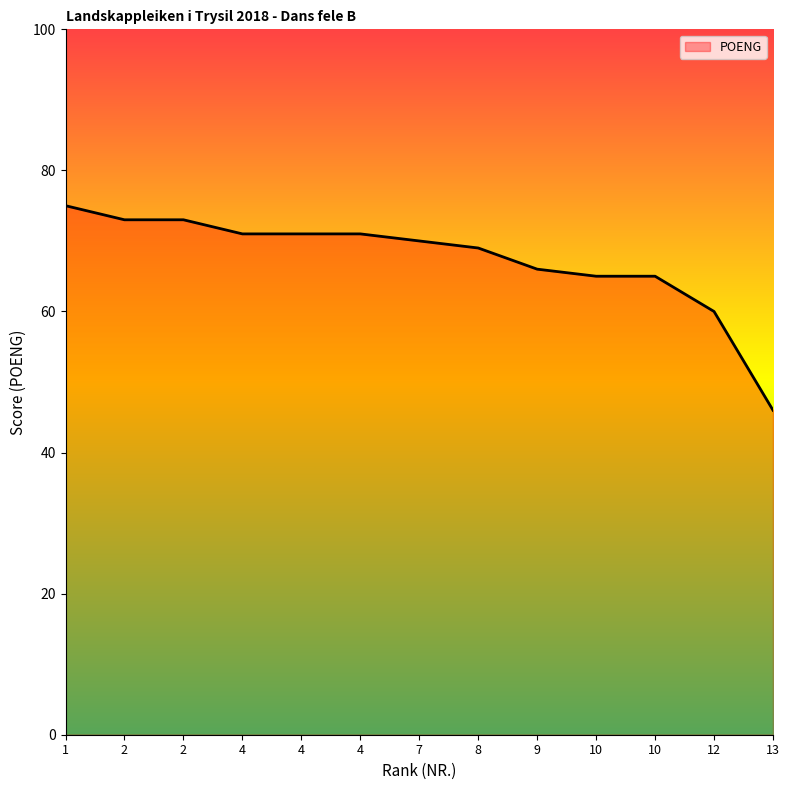

At which label is the value closest to 60?

12